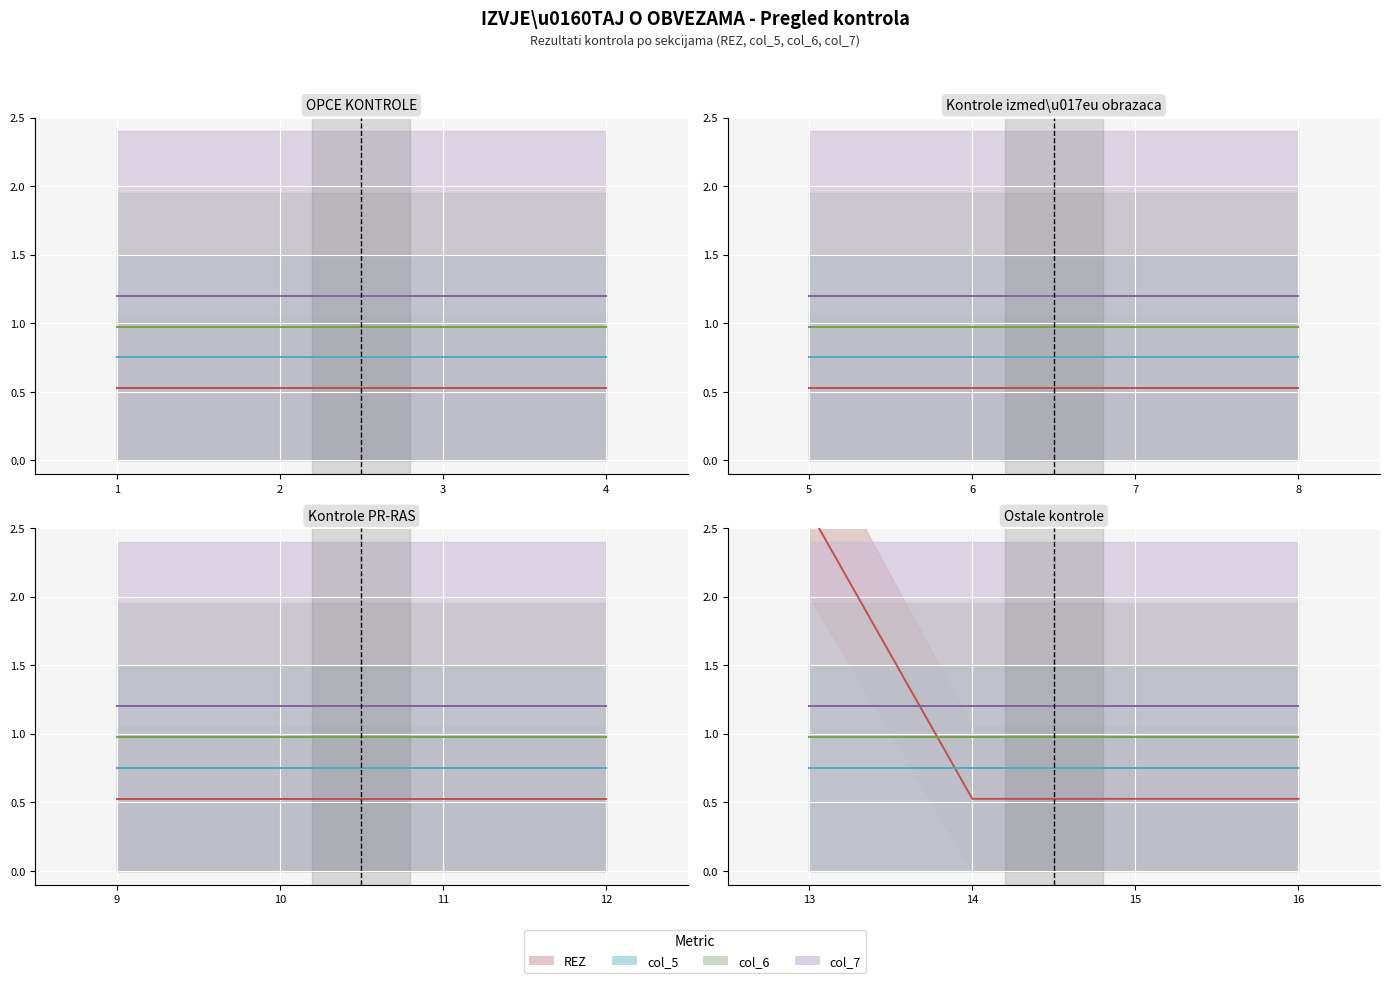

How many lines are shown in the chart?

4